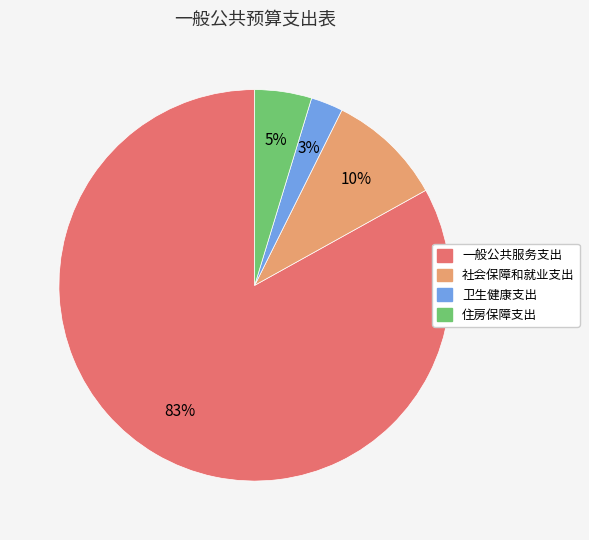

Rank the categories by value from lowest to highest.

卫生健康支出, 住房保障支出, 社会保障和就业支出, 一般公共服务支出